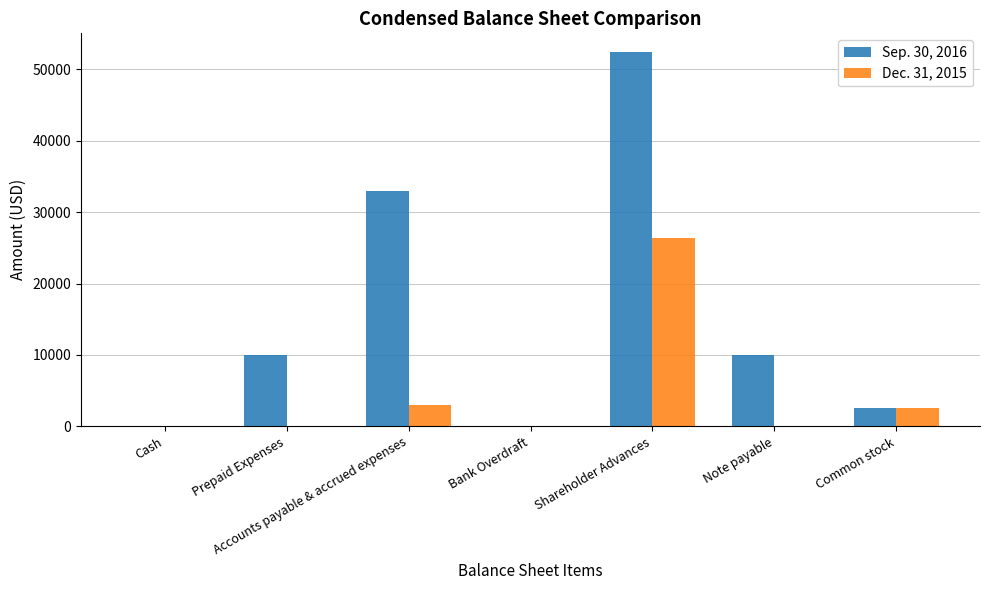

Are the bars grouped side by side (vs. stacked)?

Yes